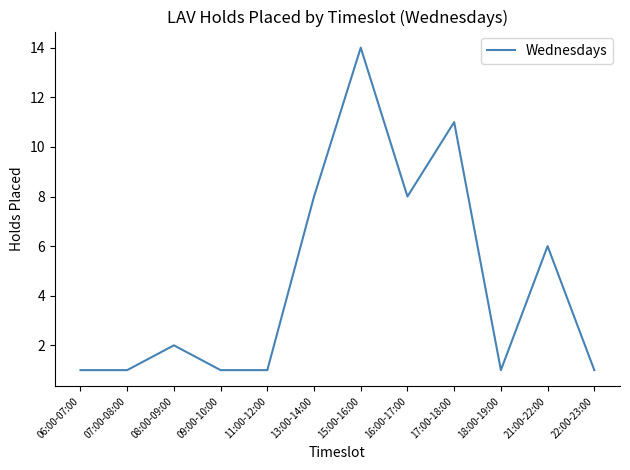

The chart shows a value of 1 at 06:00-07:00. True or false?

True